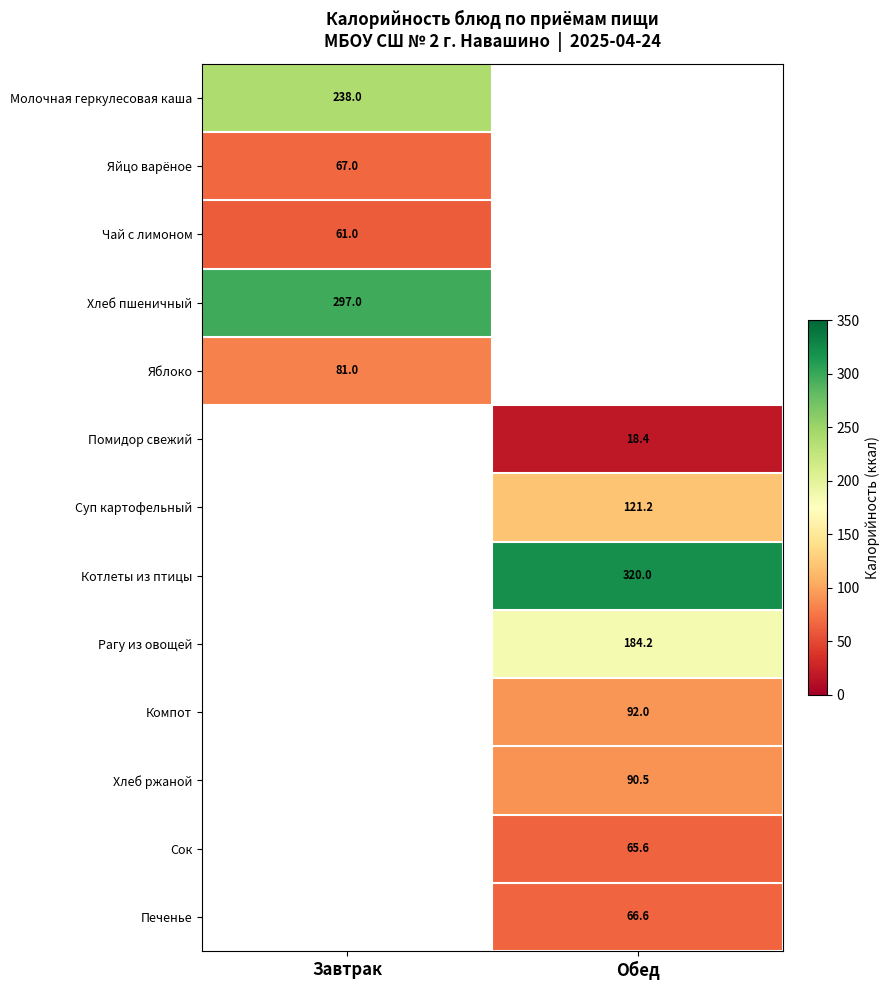

True or false: Хлеб ржаной has a value of 90.5 at Обед.

True